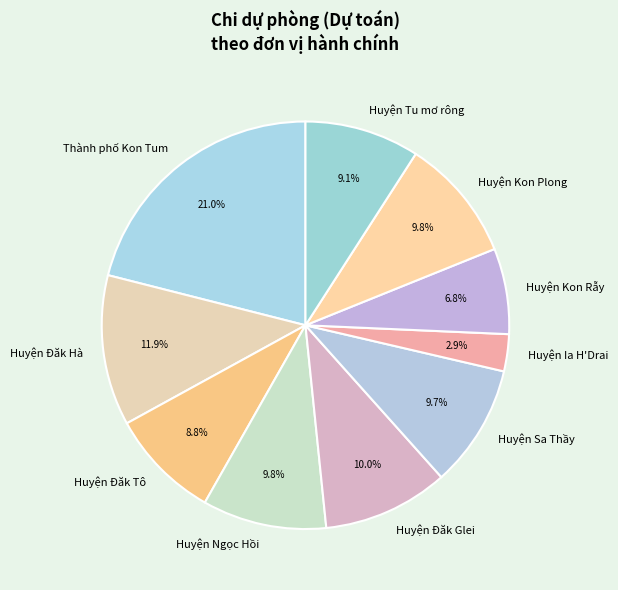

Is it true that Thành phố Kon Tum is 28% of the pie?

False